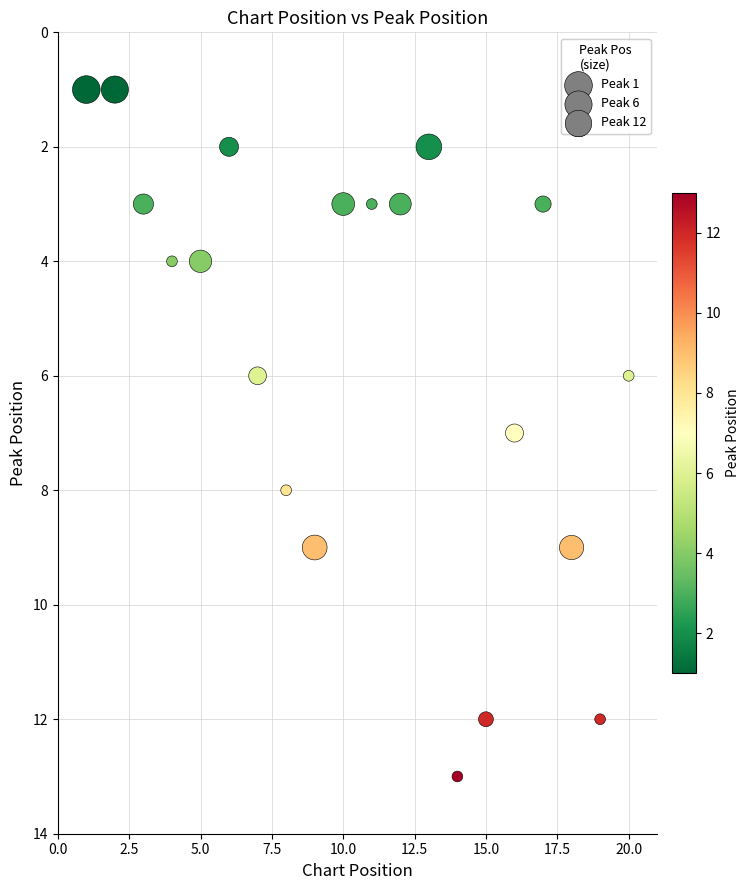

What is the range of Y values (max minus min)?

12